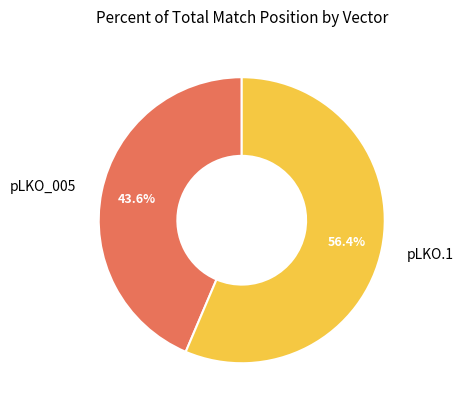

What percentage is the pLKO_005 slice, to the nearest percent?

44%